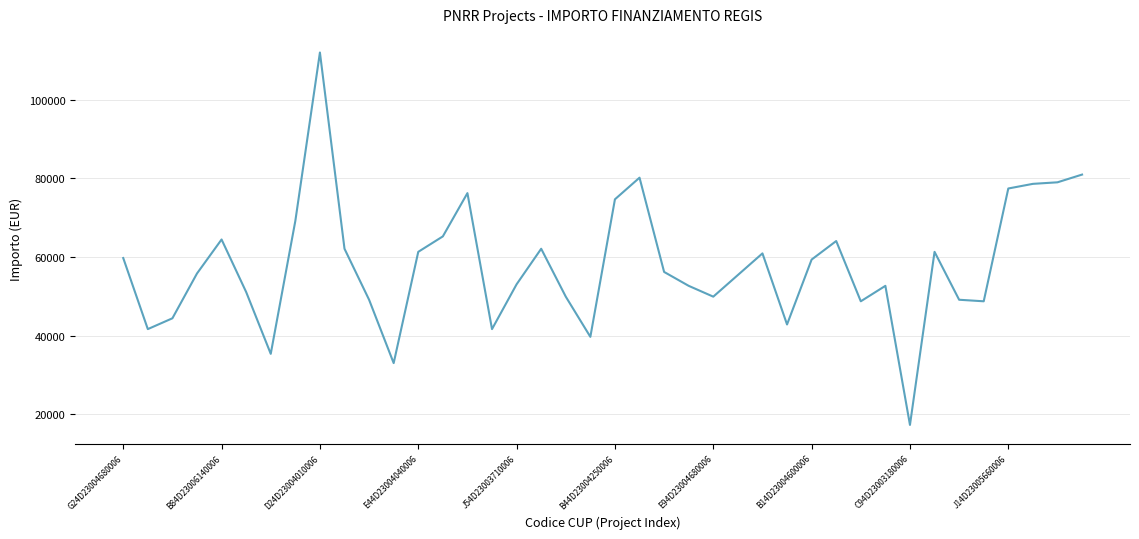

What is the smallest value displayed?

17283.4